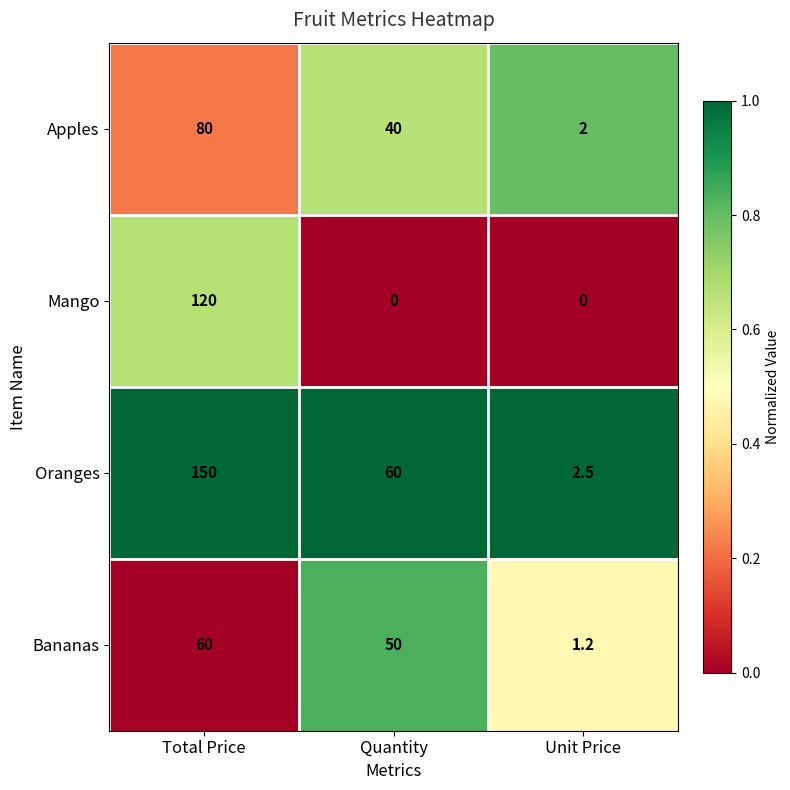

At which label does Oranges first exceed 60?

Total Price